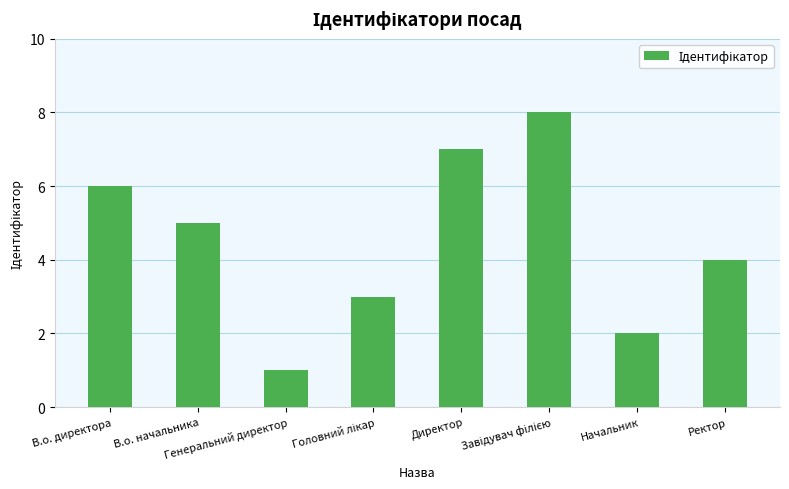

What is the maximum value shown in the chart?

8